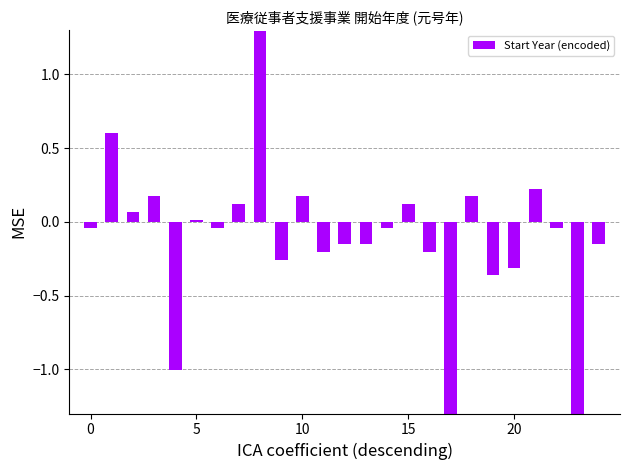

What is the greatest value displayed?

1.3